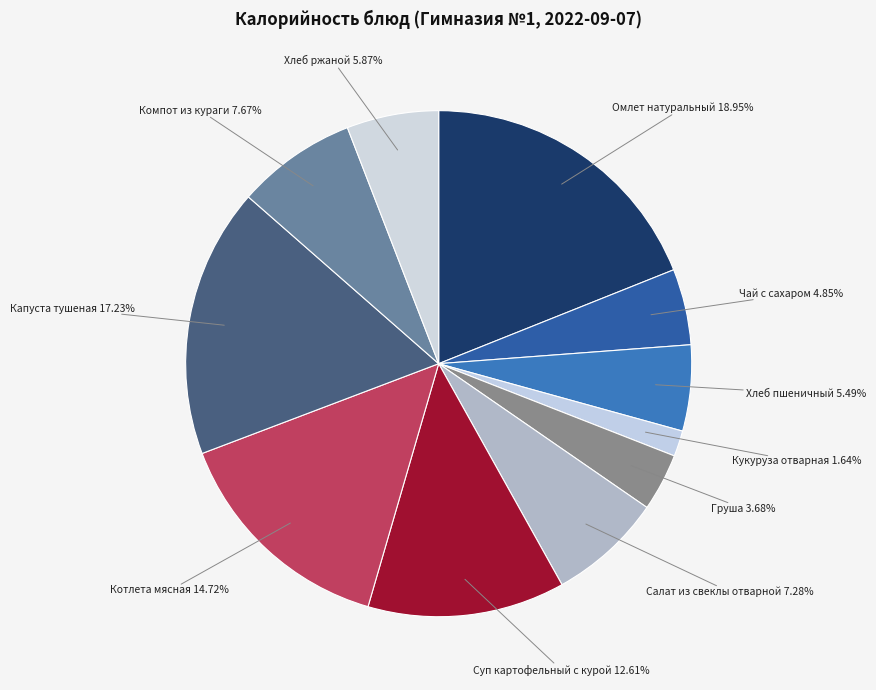

Is it true that Капуста тушеная is 17% of the pie?

True